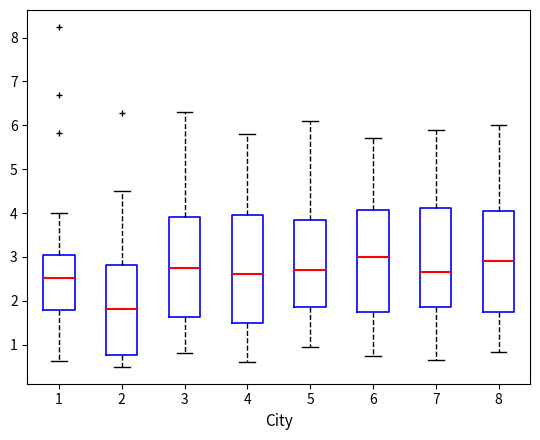

Which box has the lowest median line?

2